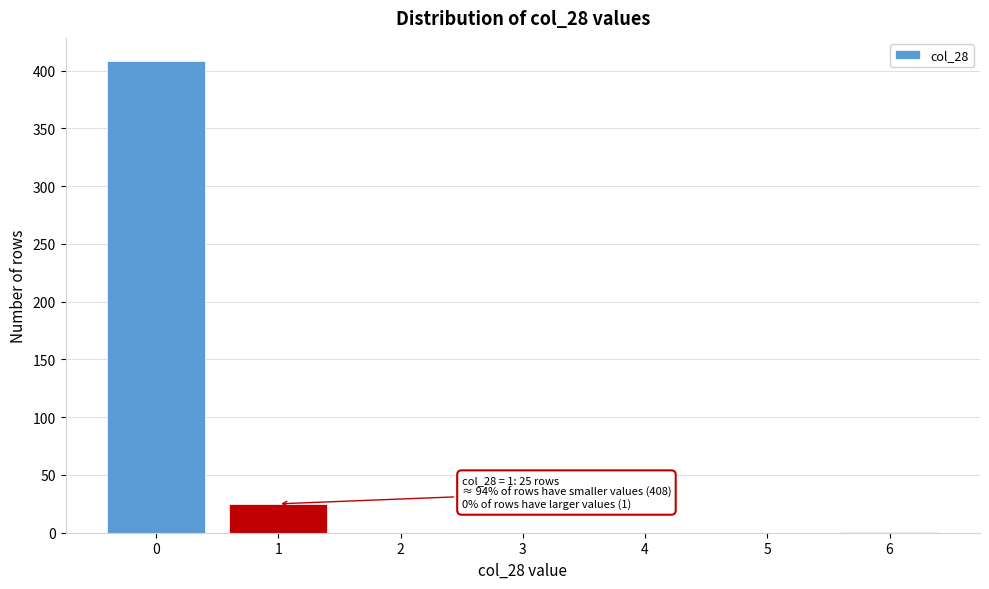

Is it true that the value at 5 is 0?

True